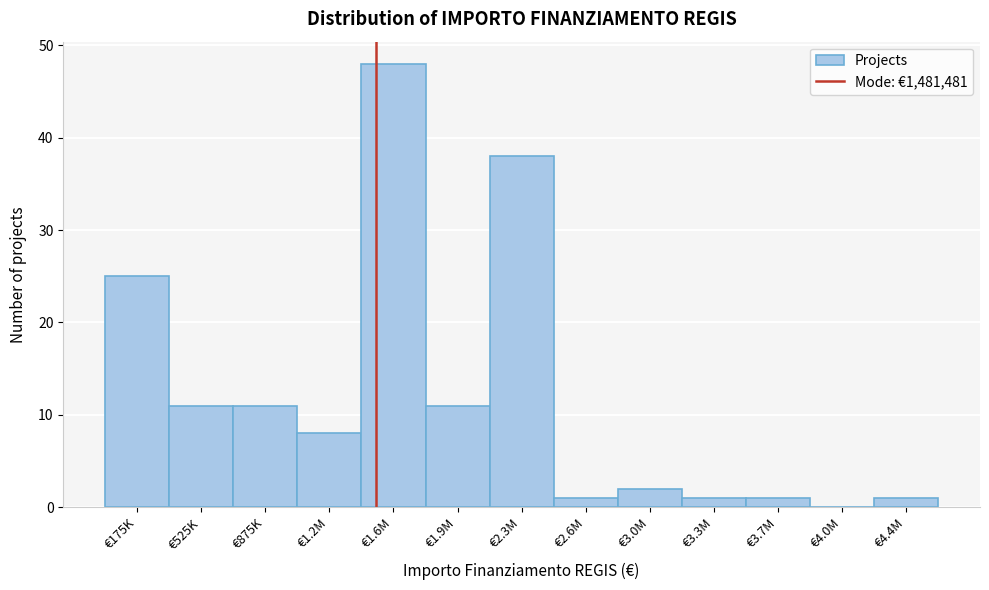

Reading left to right, list all the values displayed in this chart.

€175K=25	€525K=11	€875K=11	€1.2M=8	€1.6M=48	€1.9M=11	€2.3M=38	€2.6M=1	€3.0M=2	€3.3M=1	€3.7M=1	€4.0M=0	€4.4M=1